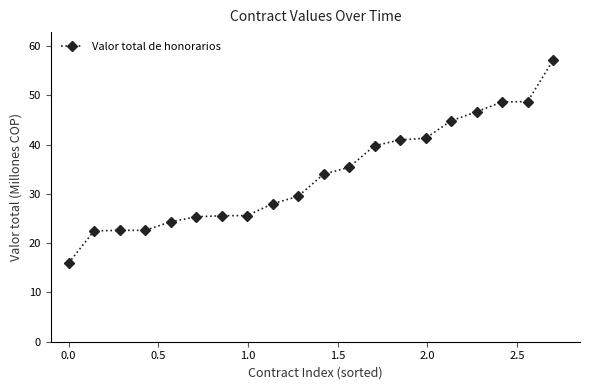

What is the maximum value shown in the chart?

57.1